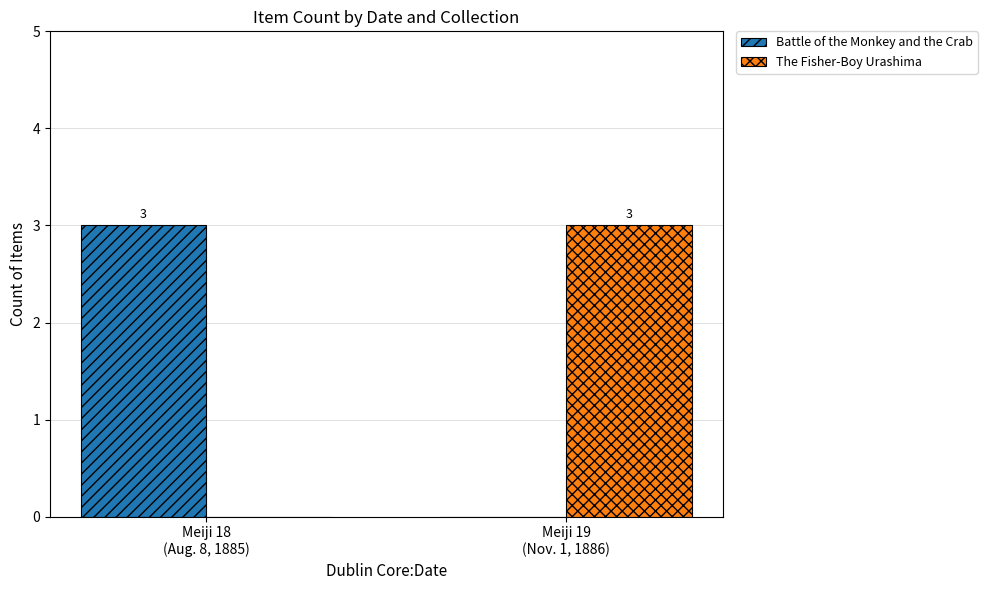

What is the maximum value for Battle of the Monkey and the Crab?

3